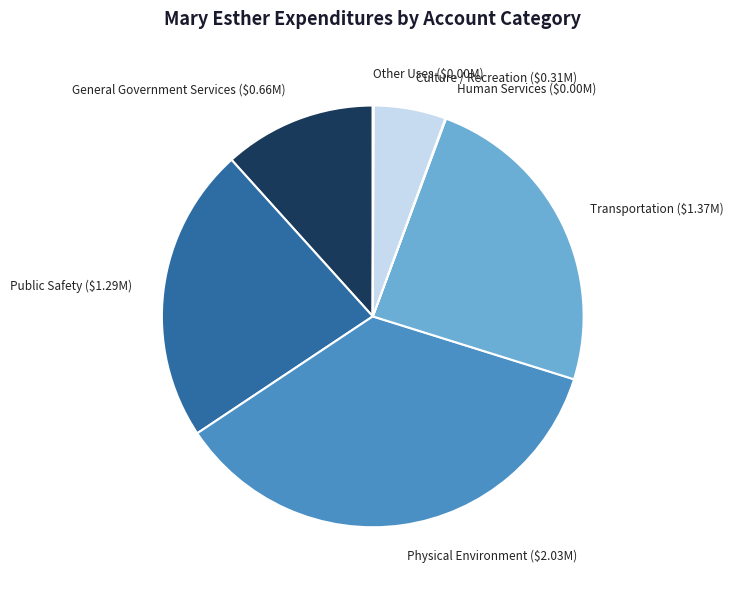

Is General Government Services ($0.66M) the majority of the pie?

No